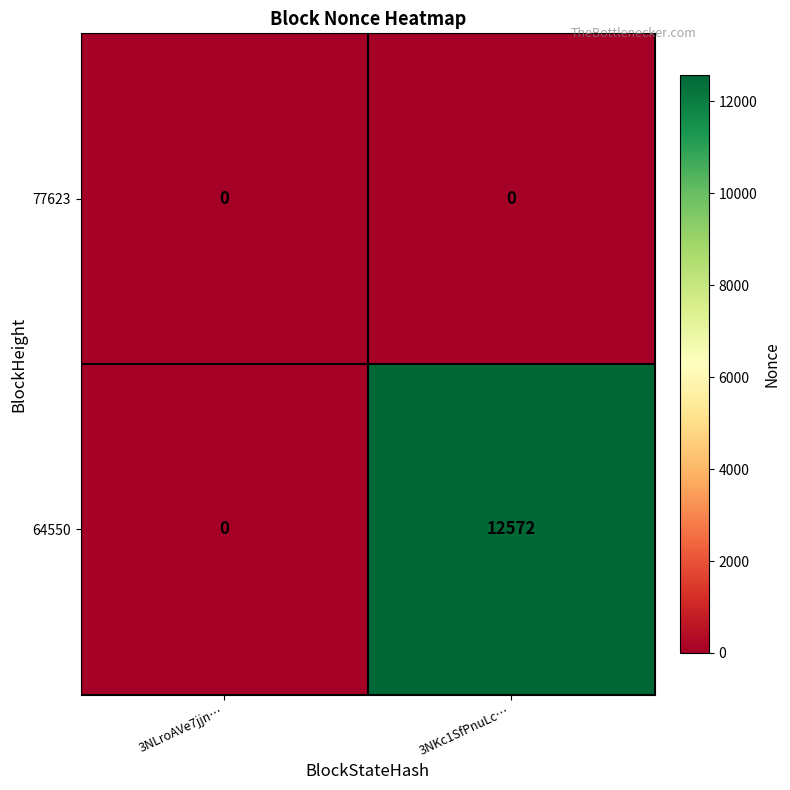

How many series are shown in this chart?

2